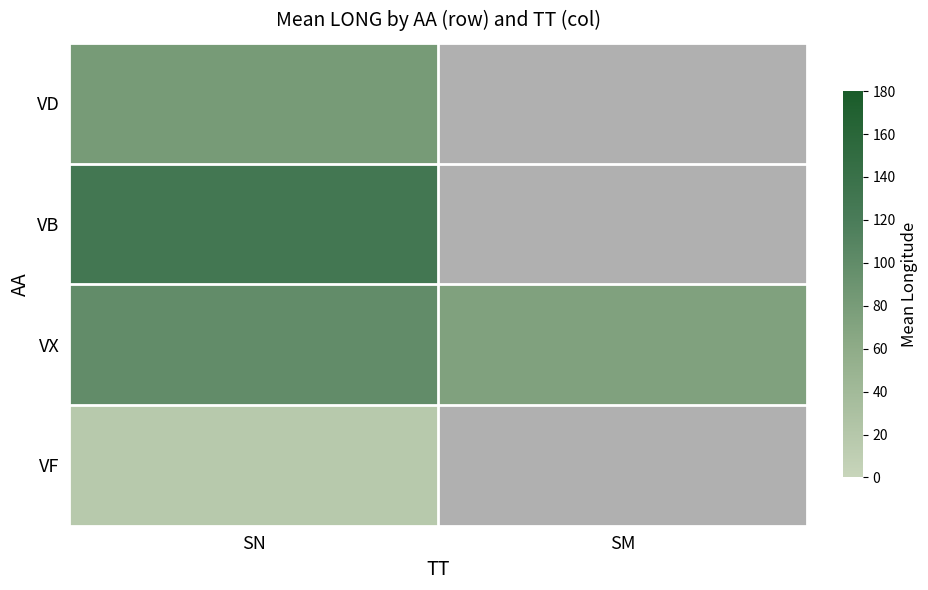

Reading left to right, extract all data points from this chart.

VD: SN=80.8	SM=0.0
VB: SN=127.6	SM=0.0
VX: SN=98.6	SM=72.5
VF: SN=17.4	SM=0.0